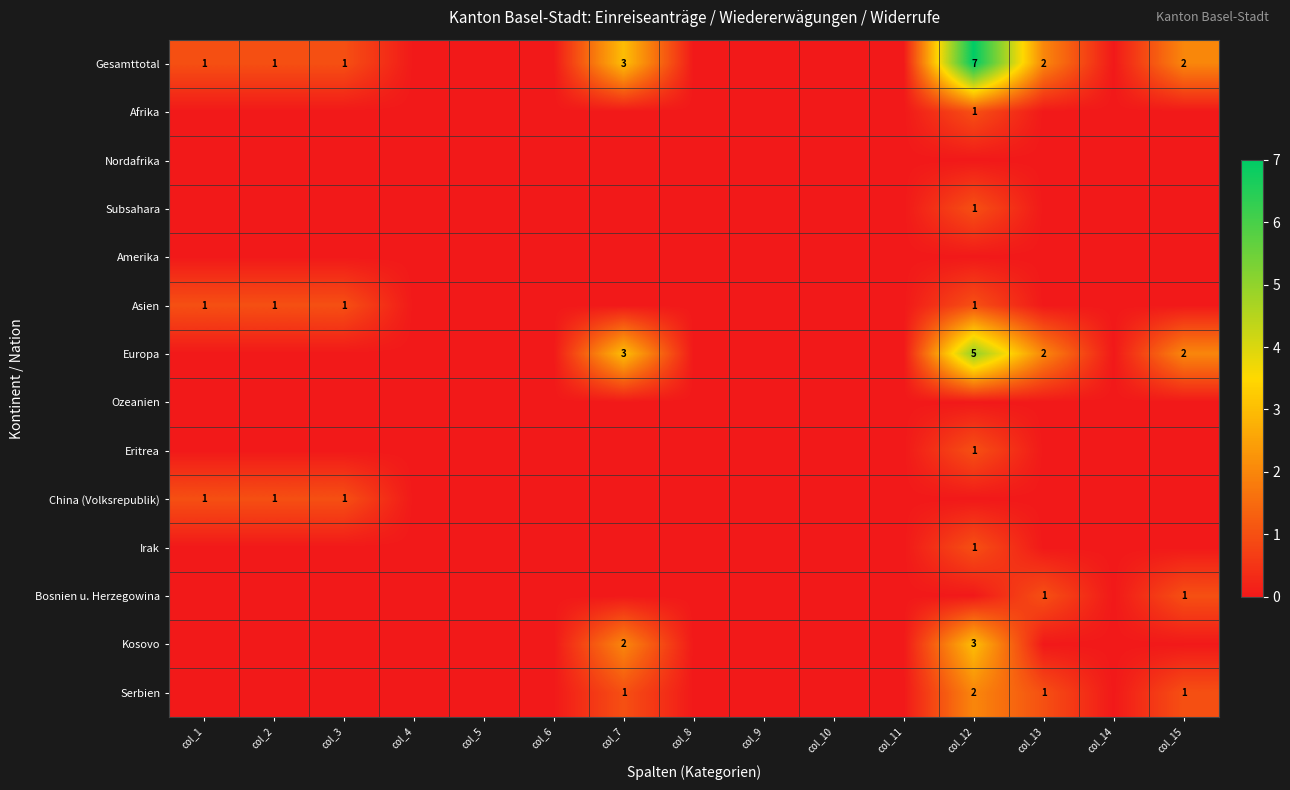

The Asien series shows 1 at col_2. True or false?

True